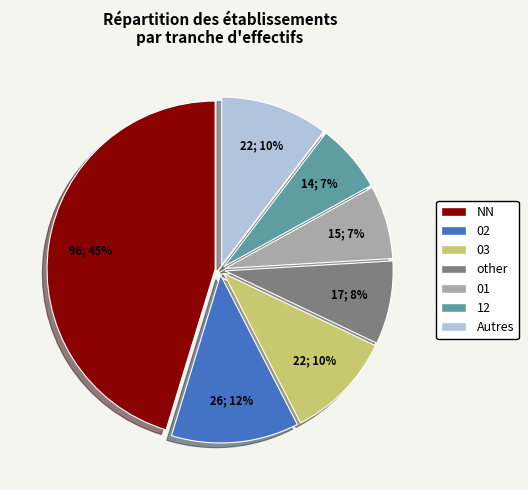

Does any single category account for the majority?

No